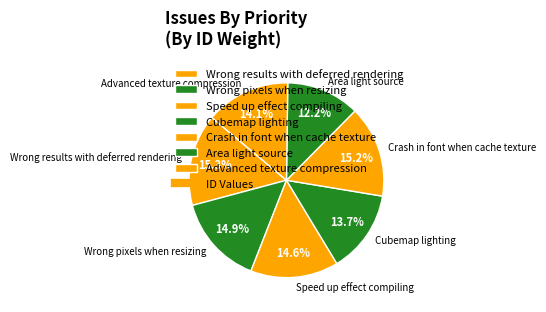

Combined, do Crash in font when cache texture and Speed up effect compiling account for over 50%?

No